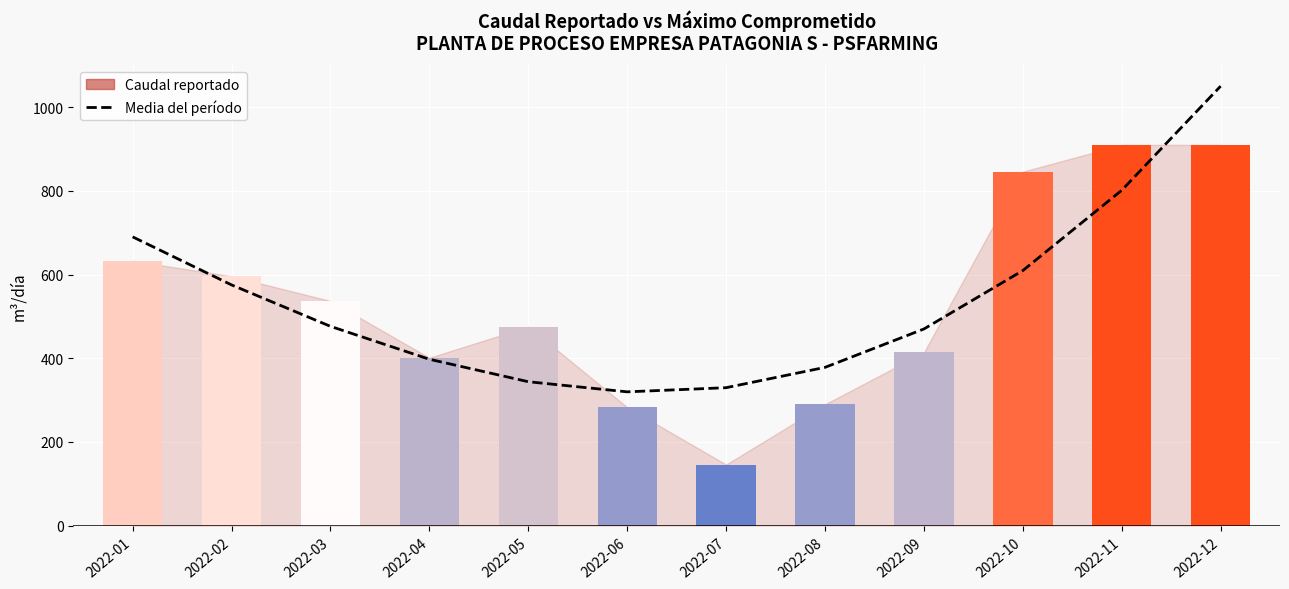

Is it true that Caudal reportado equals 910.0 at 2022-12?

True